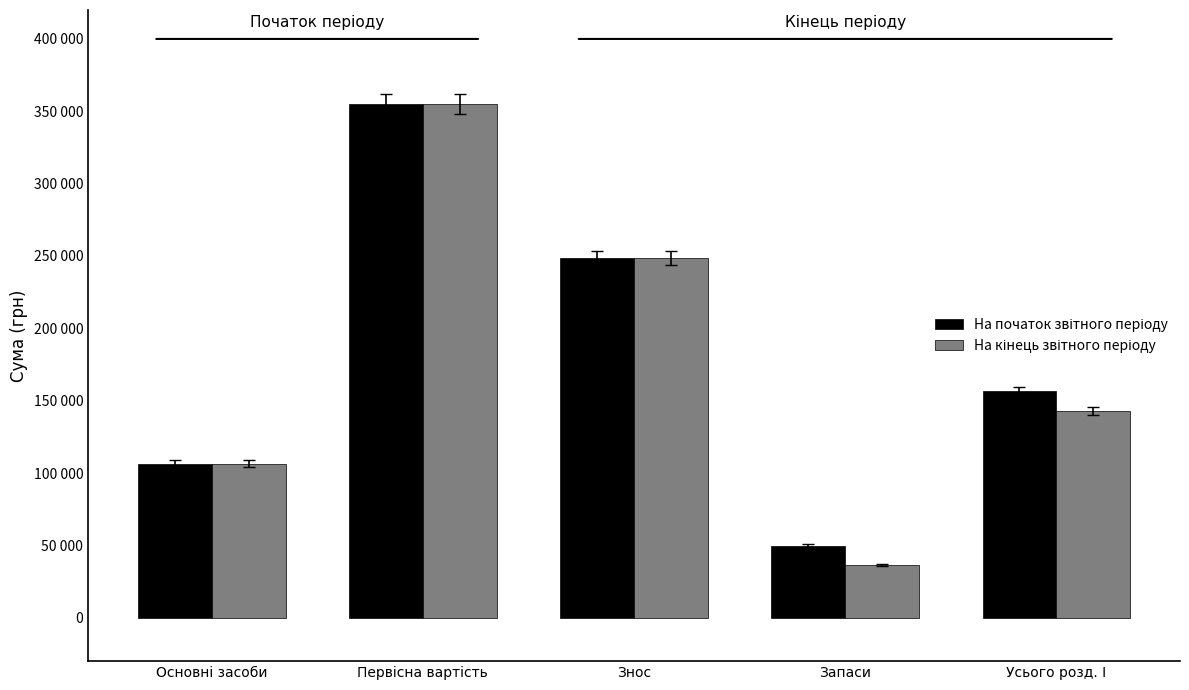

Does the chart contain any negative values?

No